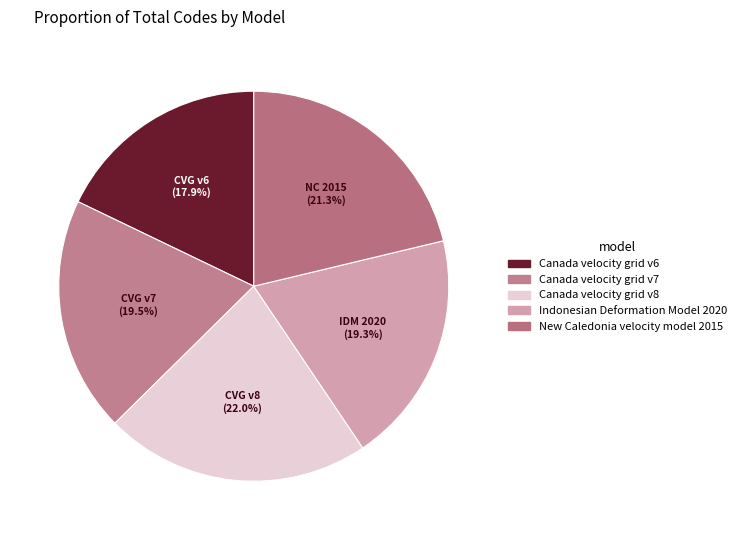

Between Canada velocity grid v8 and Indonesian Deformation Model 2020, which is larger?

Canada velocity grid v8